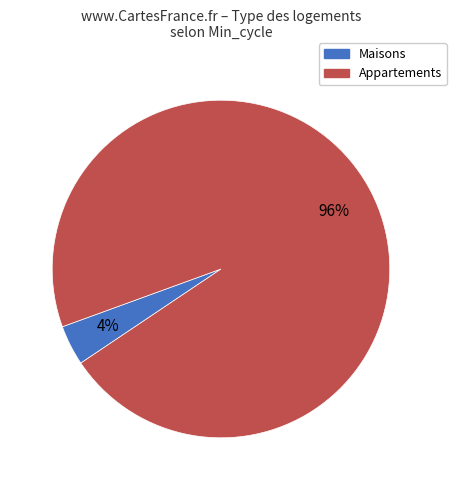

Is there a majority slice in this chart?

Yes